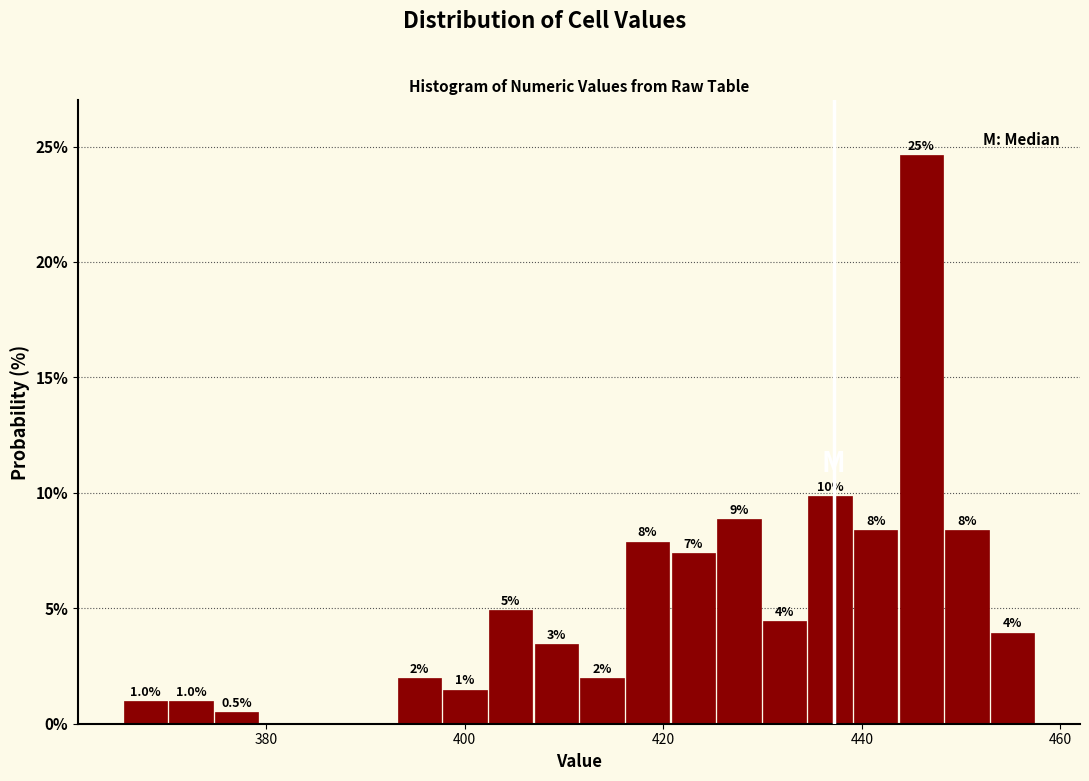

Around what value on the x-axis is the tallest bar? Give the approximate position of its centre, as read against the axis.

446